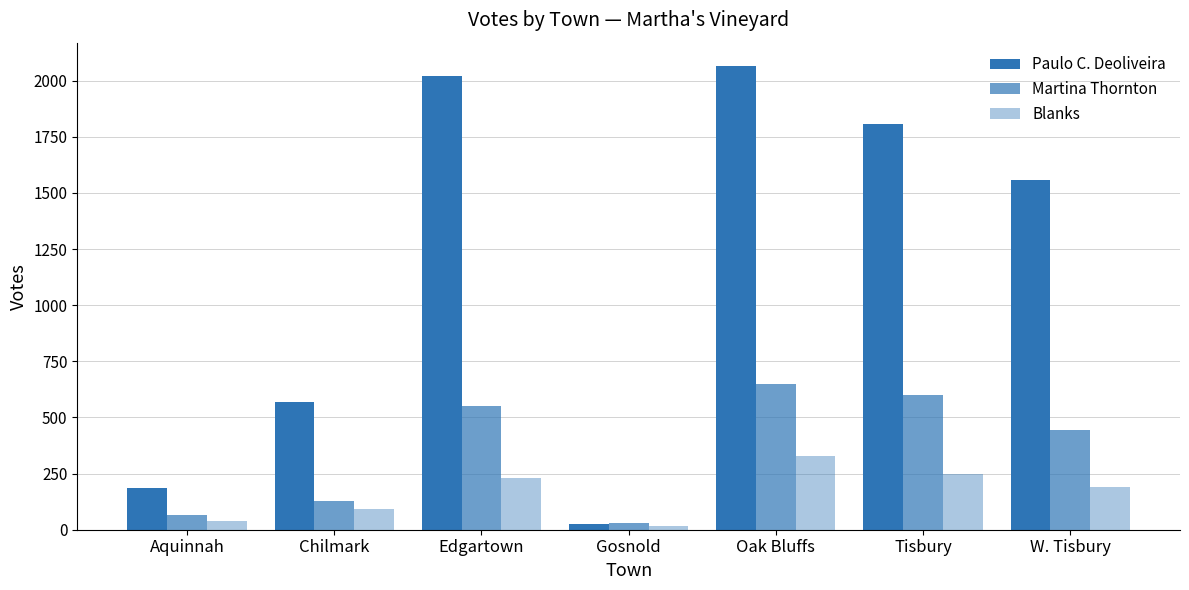

What is the greatest value displayed?

2066